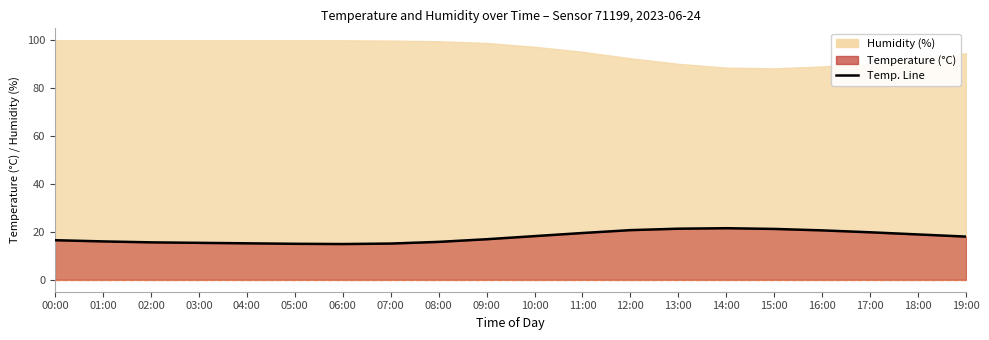

Does the chart display data point markers on the line(s)?

No